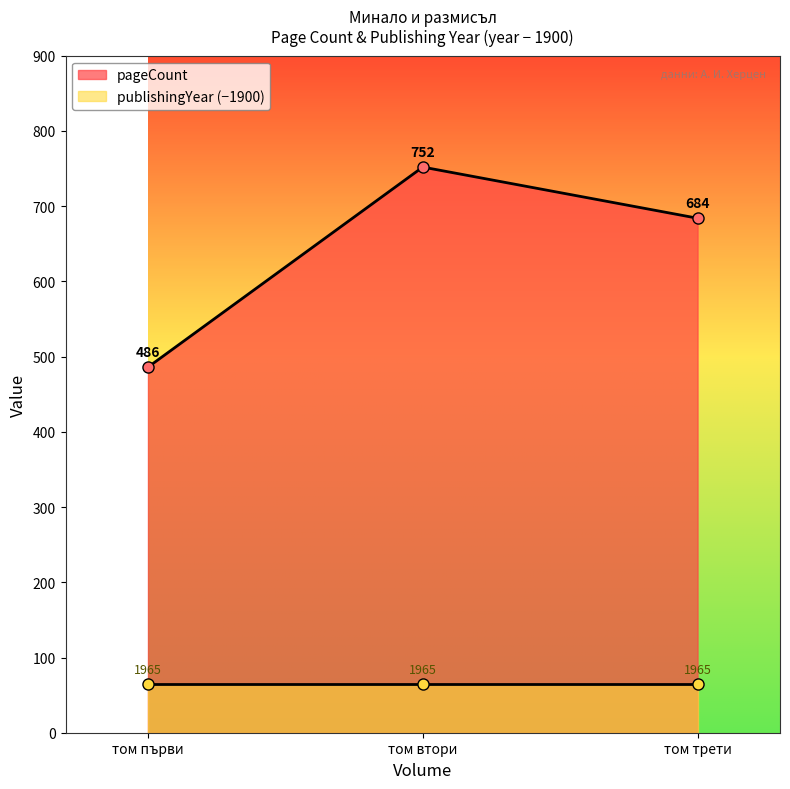

What is the sum of all values?

1922